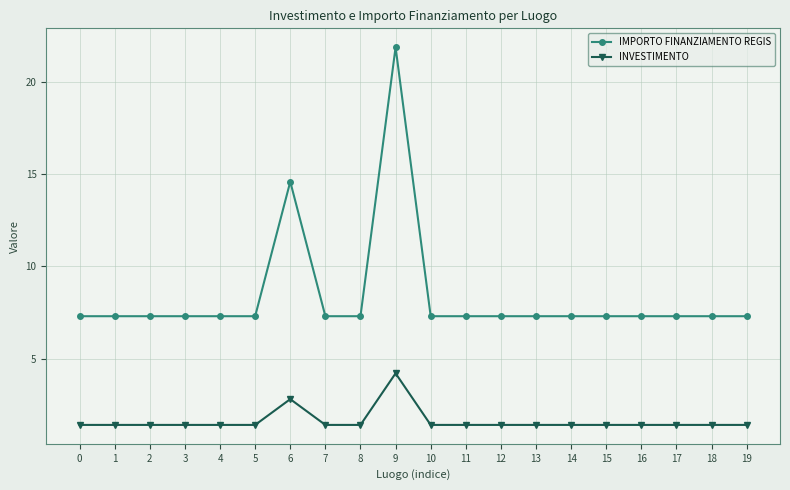

True or false: INVESTIMENTO has more than 1 interior local peaks.

True